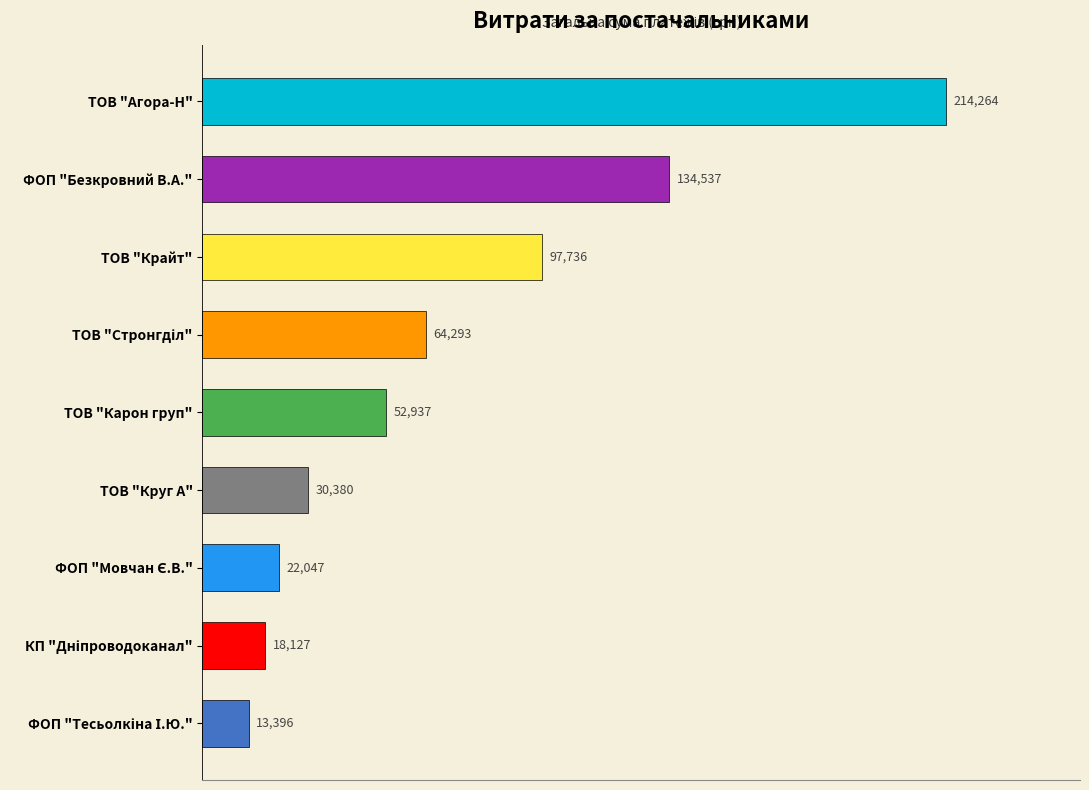

True or false: the data shows 195054.8 at ФОП "Безкровний В.А.".

False